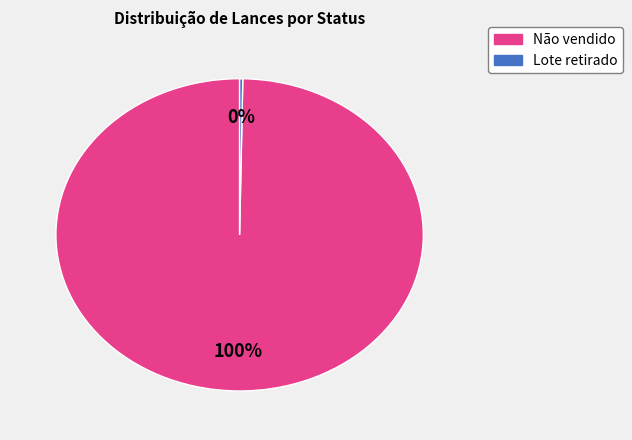

To the nearest percent, what is the average slice percentage?

50%